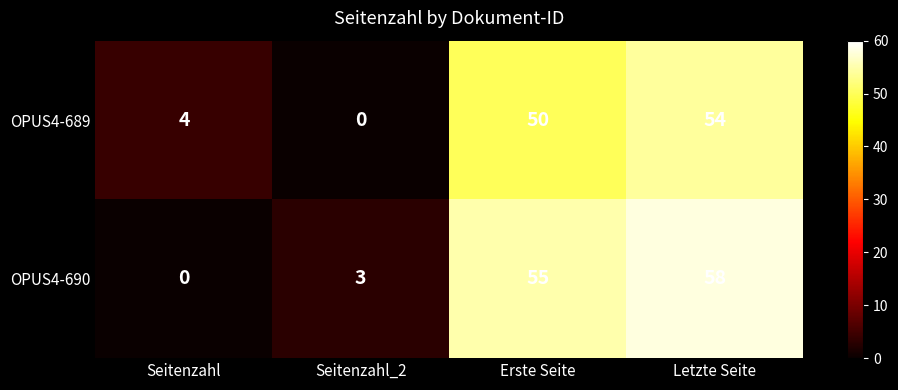

What is the difference between the OPUS4-689 values at Letzte Seite and Erste Seite?

4